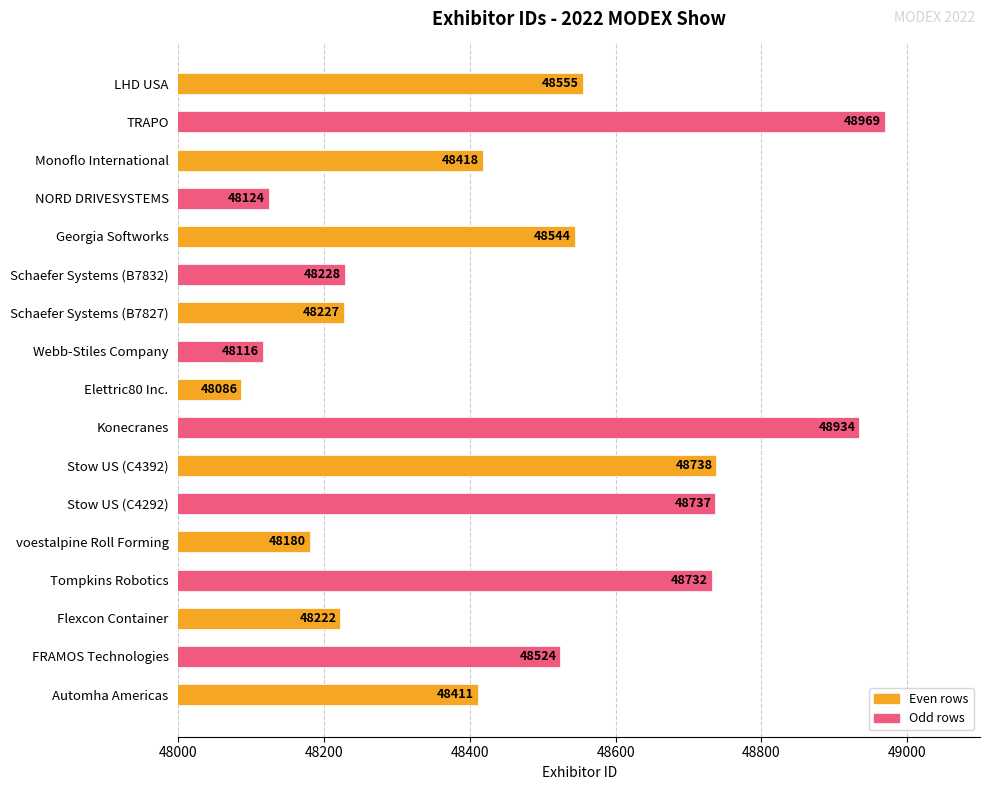

Rank the categories by value from highest to lowest.

TRAPO, Konecranes, Stow US (C4392), Stow US (C4292), Tompkins Robotics, LHD USA, Georgia Softworks, FRAMOS Technologies, Monoflo International, Automha Americas, Schaefer Systems (B7832), Schaefer Systems (B7827), Flexcon Container, voestalpine Roll Forming, NORD DRIVESYSTEMS, Webb-Stiles Company, Elettric80 Inc.